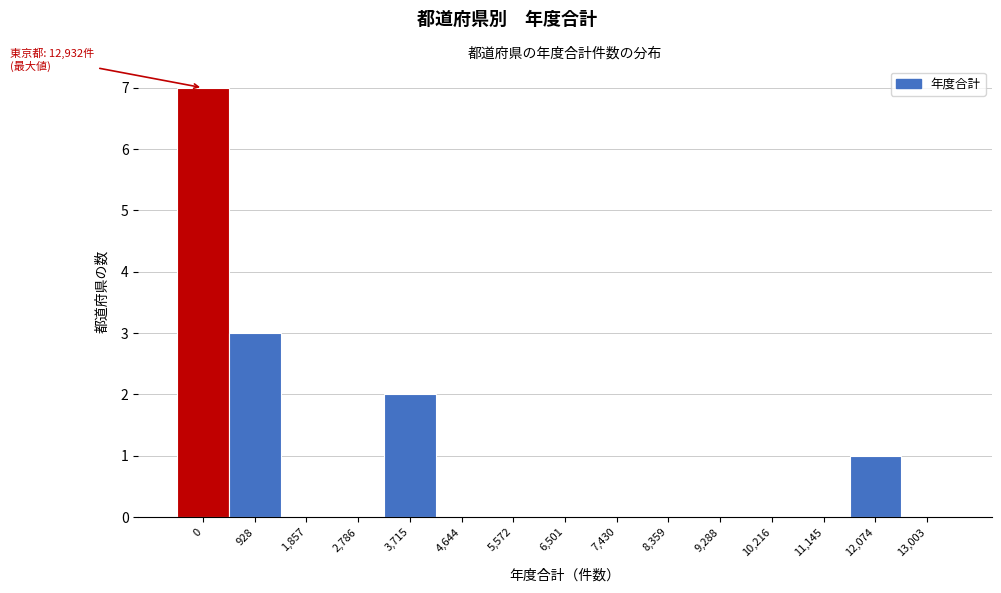

Reading left to right, what are all the values shown in this chart?

0=7	928=3	1,857=0	2,786=0	3,715=2	4,644=0	5,572=0	6,501=0	7,430=0	8,359=0	9,288=0	10,216=0	11,145=0	12,074=1	13,003=0